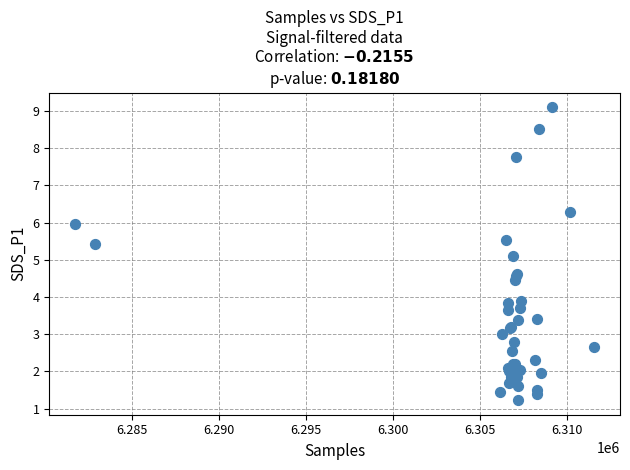

What Y value in the scatter plot is closest to 5?

5.1